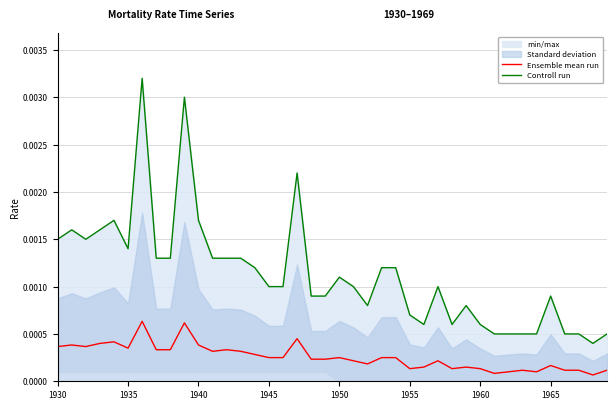

List the series in order of their overall mean, lowest first.

Ensemble mean run, Controll run